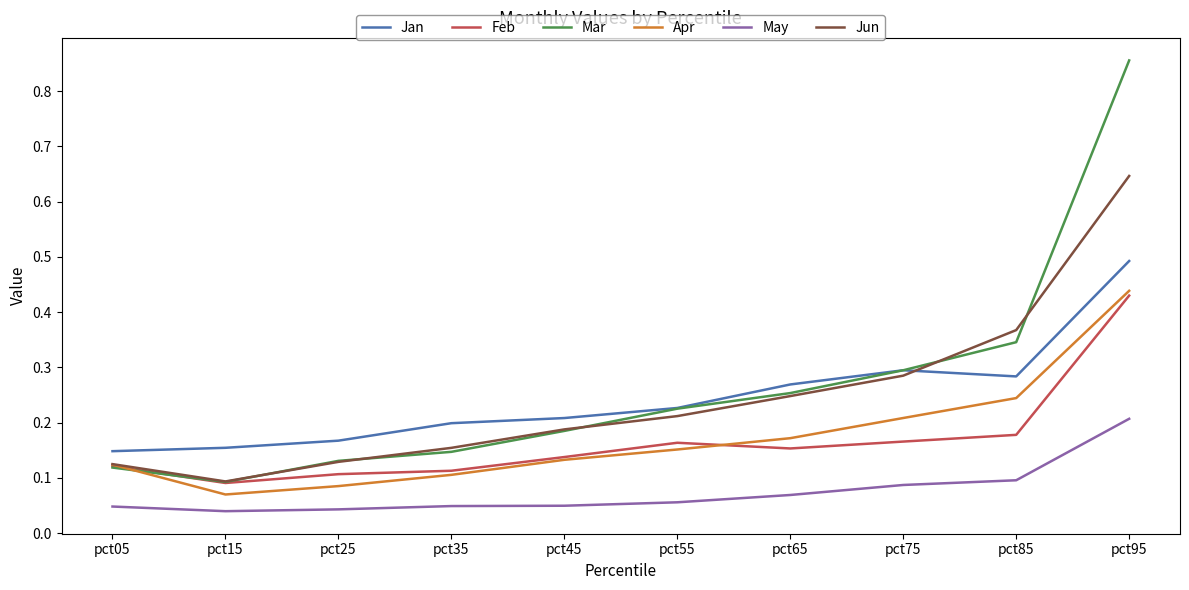

True or false: Jan has a value of 0.3 at pct75.

True